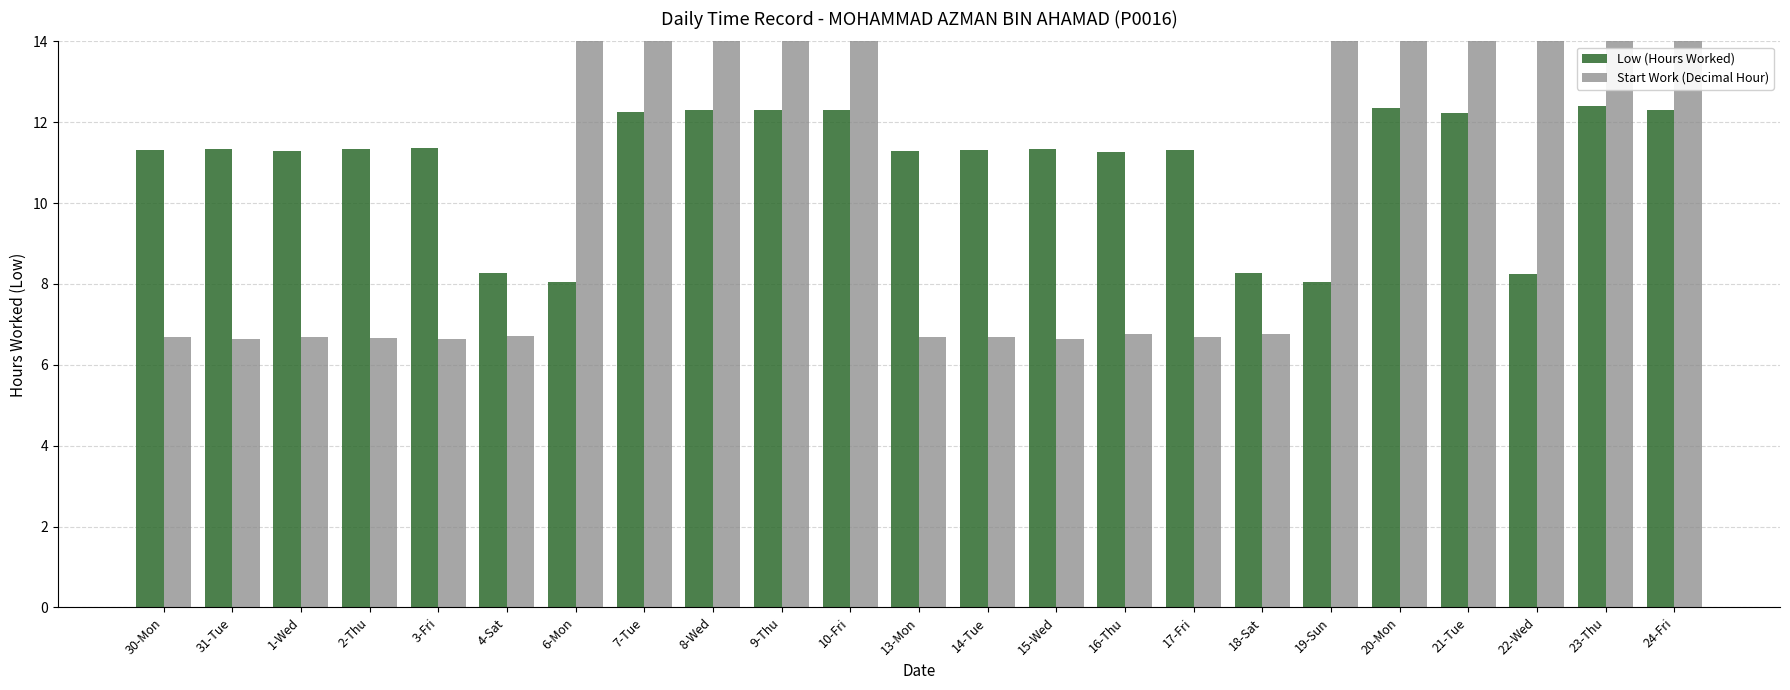

Is the value of Low (Hours Worked) at 20-Mon greater than the value of Start Work (Decimal Hour) at 3-Fri?

Yes